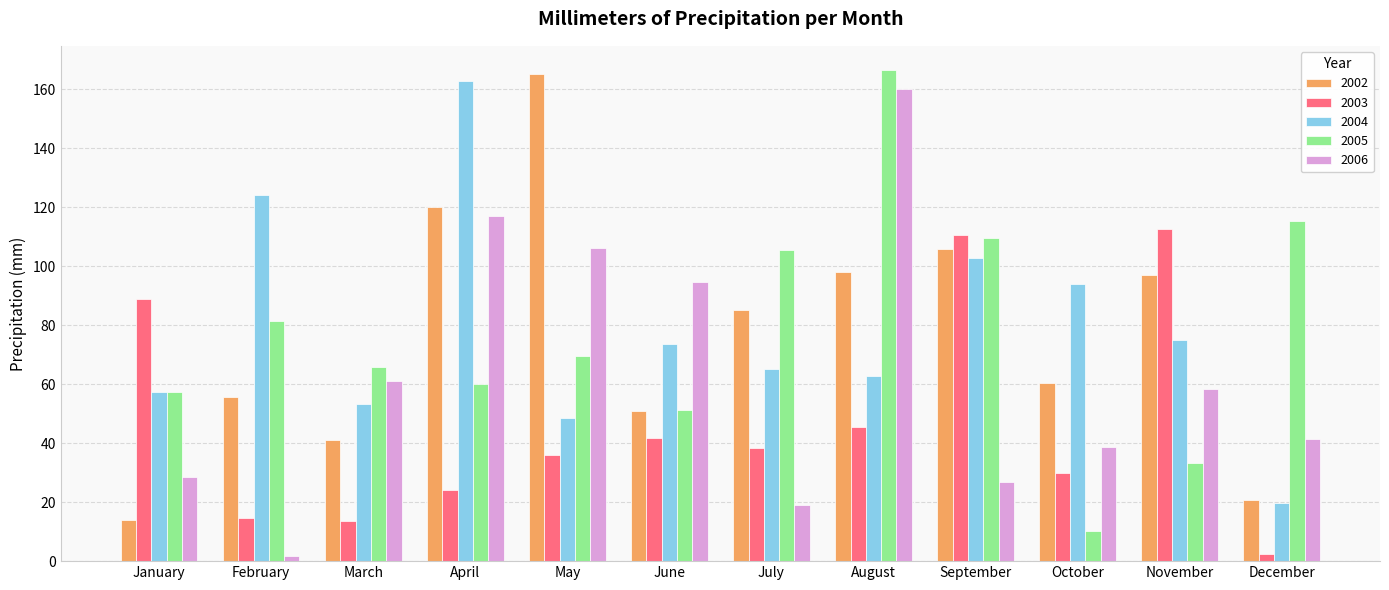

Which series has the largest range (max minus min)?

2006